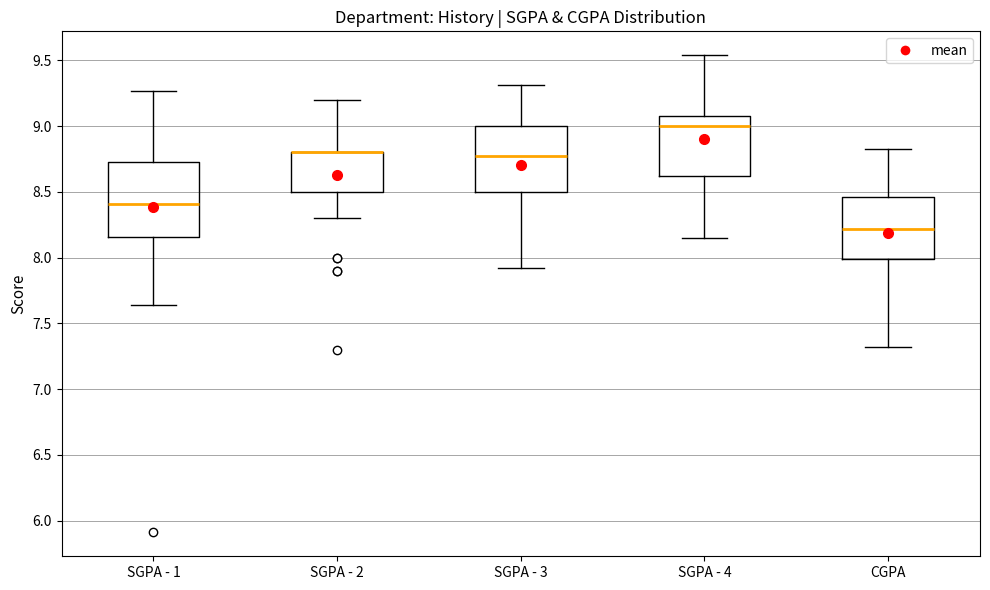

Which box is the tallest, from its lower edge to its upper edge?

SGPA - 1